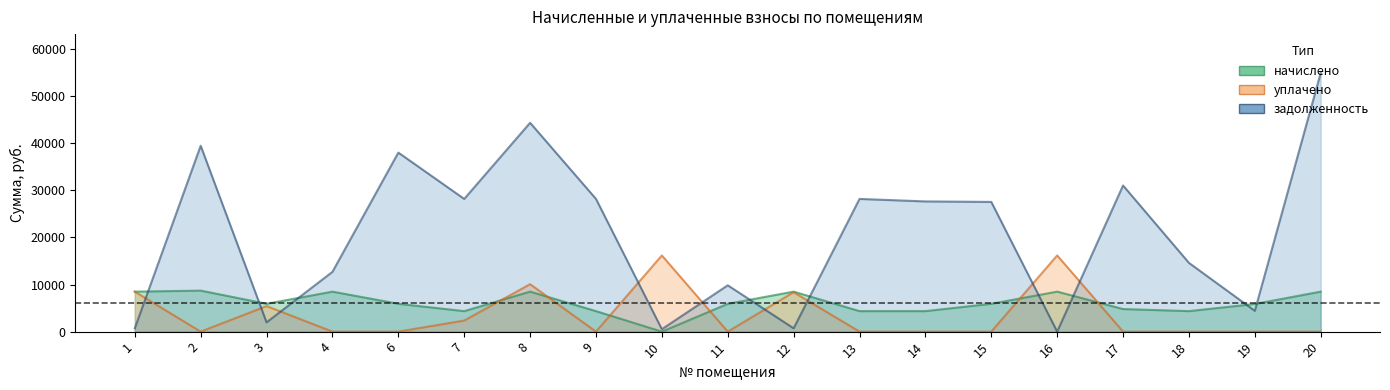

Is the value of задолженность at 19 greater than the value of уплачено at 20?

Yes